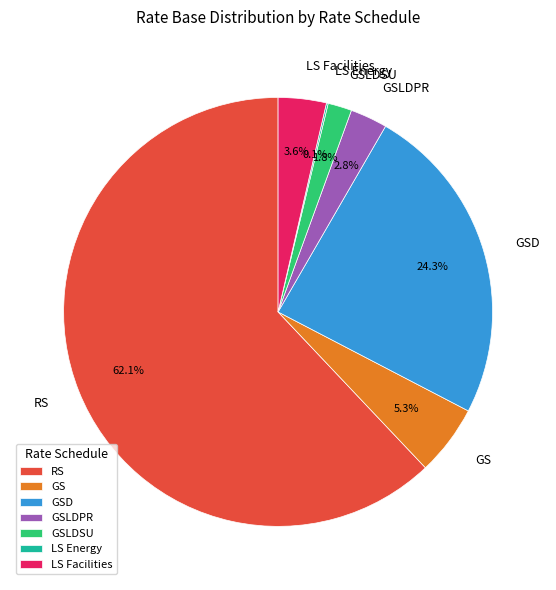

To the nearest percent, what is the difference between the largest and smallest slice percentages?

62%